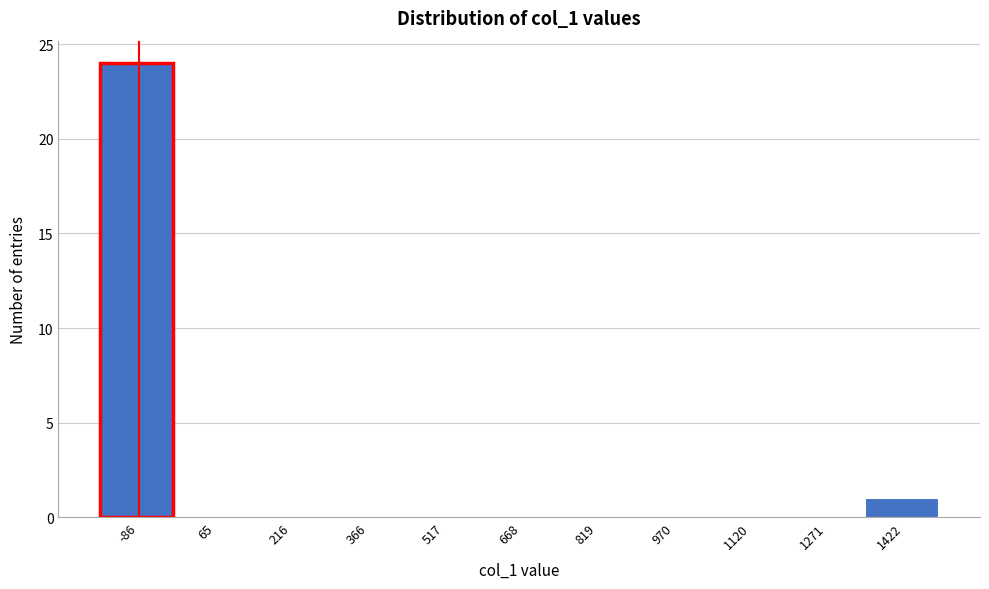

Reading left to right, what are all the values shown in this chart?

-86=24	65=0	216=0	366=0	517=0	668=0	819=0	970=0	1120=0	1271=0	1422=1